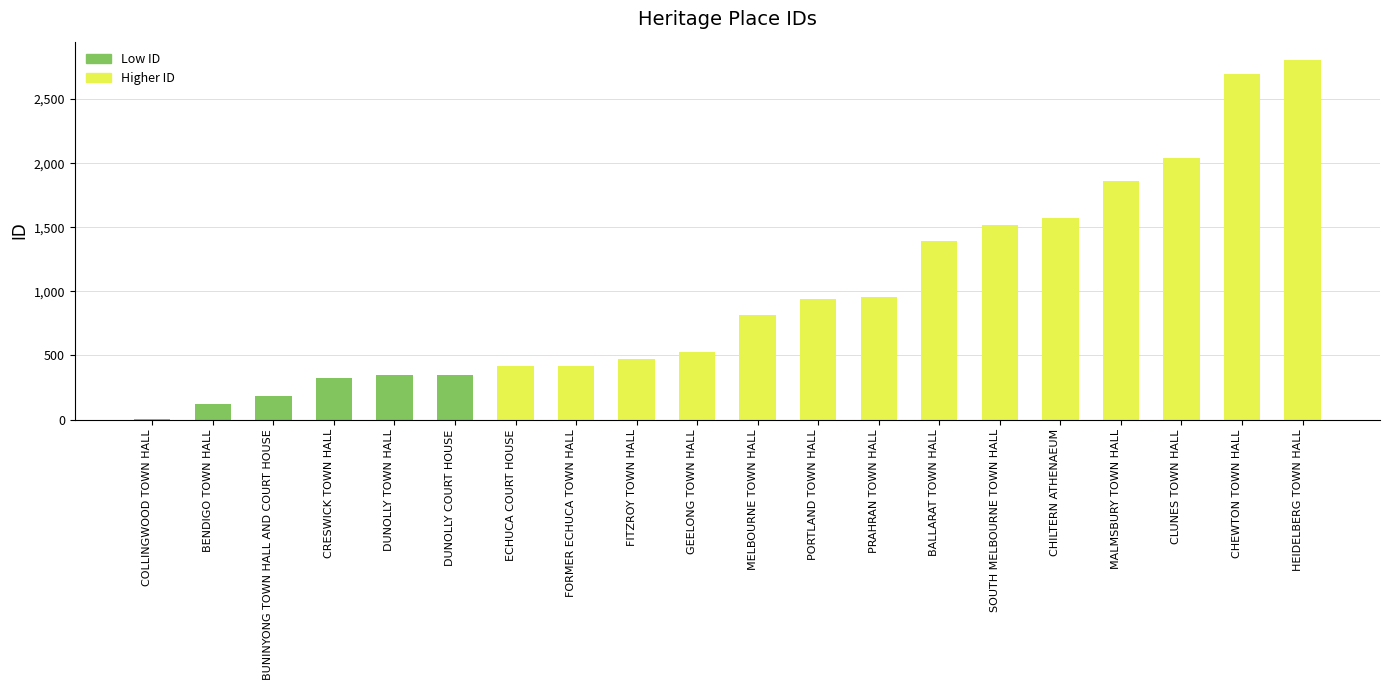

What is the sum of the values at DUNOLLY TOWN HALL and BALLARAT TOWN HALL?

1740